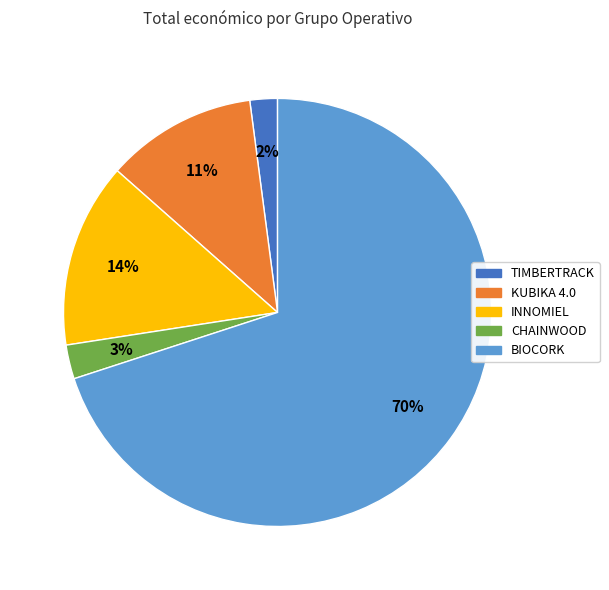

Count the number of slices in the pie.

5